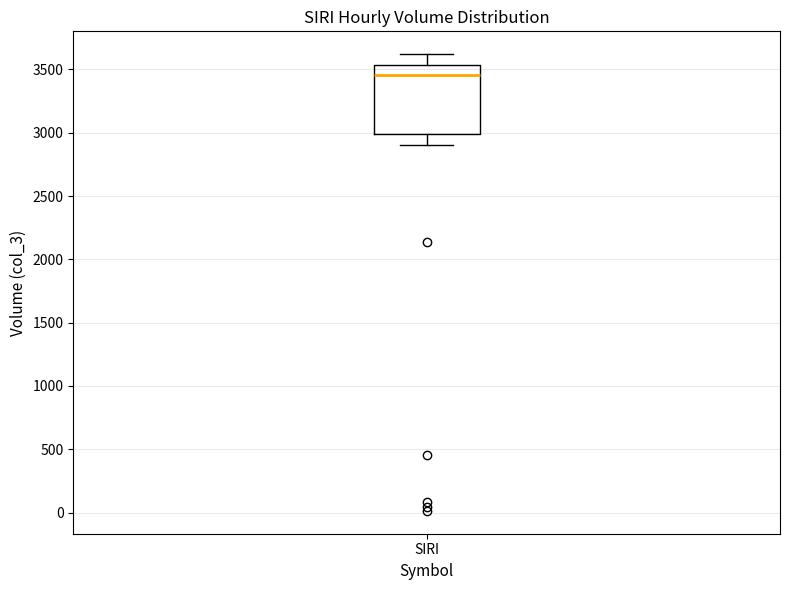

Read this box plot against the y-axis: the position of the median line, the range covered by the box, and the ends of both whiskers. The values are not printed on the chart, so give them approximately, as read against the axis.

median 3450, box 3000 to 3550, whiskers 2900 to 3600